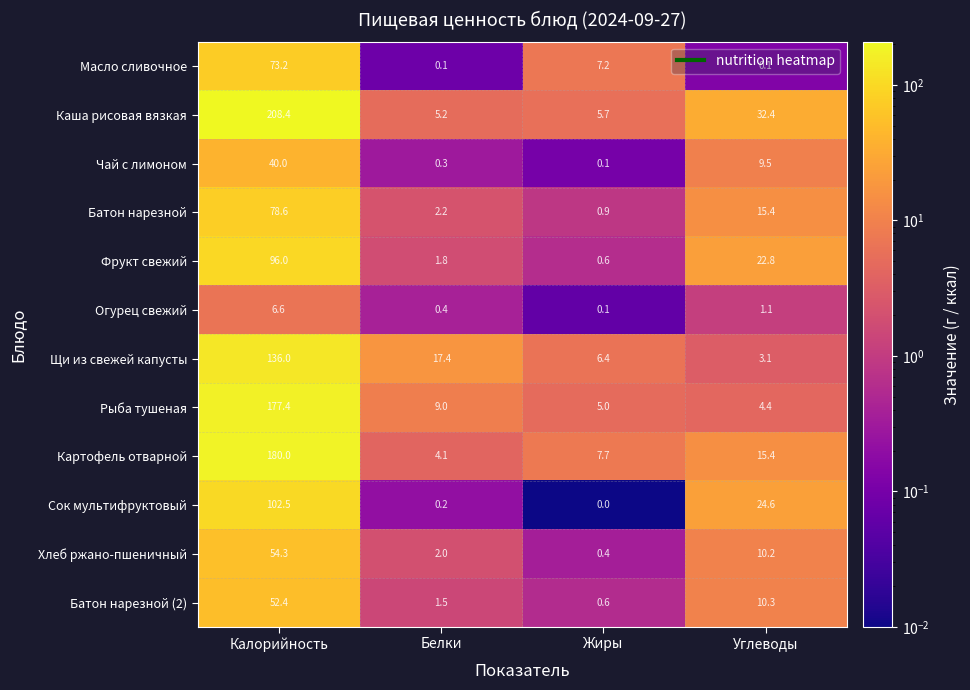

How many data points does each series have?

4